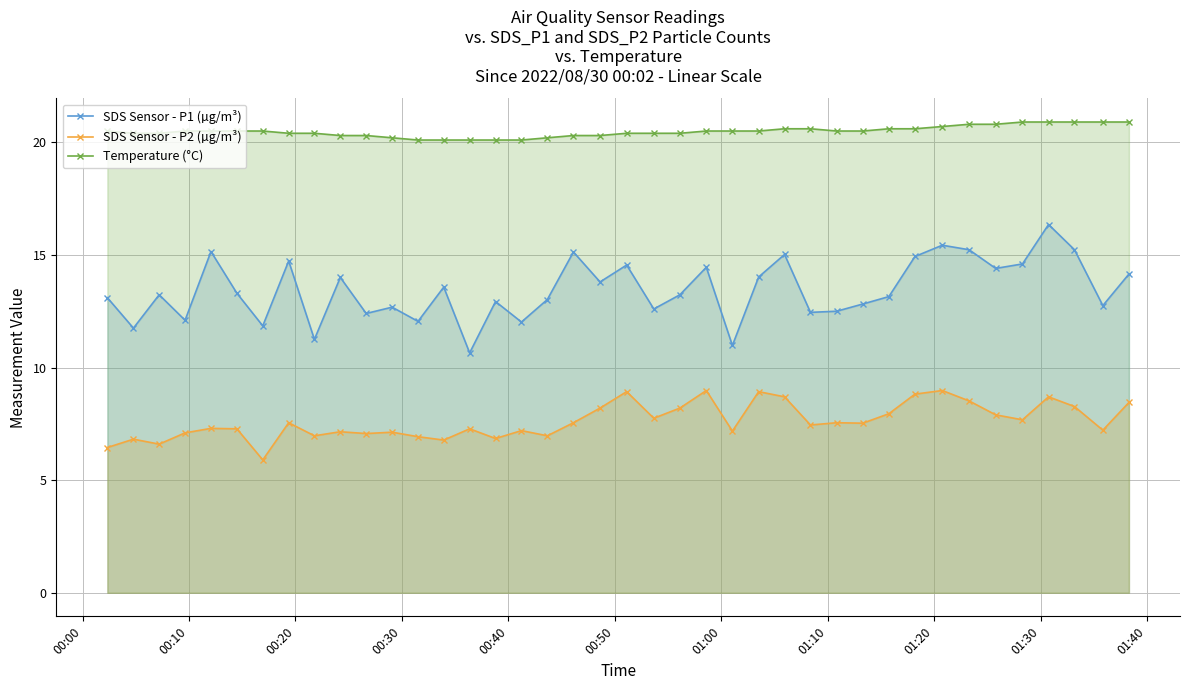

In SDS Sensor - P1 (µg/m³), how many points are higher than both neighbors (excluding endpoints)?

13